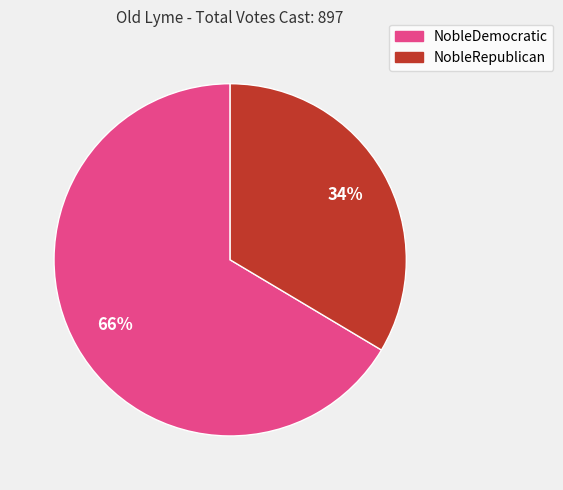

Is it true that NobleRepublican is 26% of the pie?

False